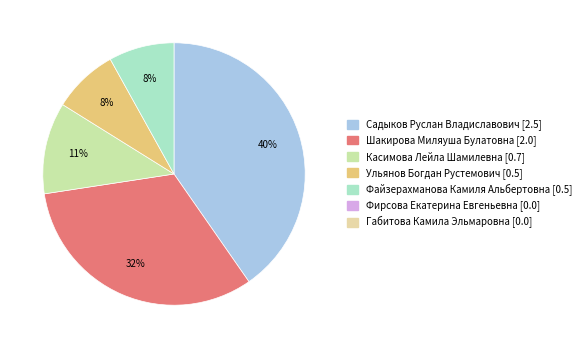

Is there any slice that represents more than half of the pie?

No